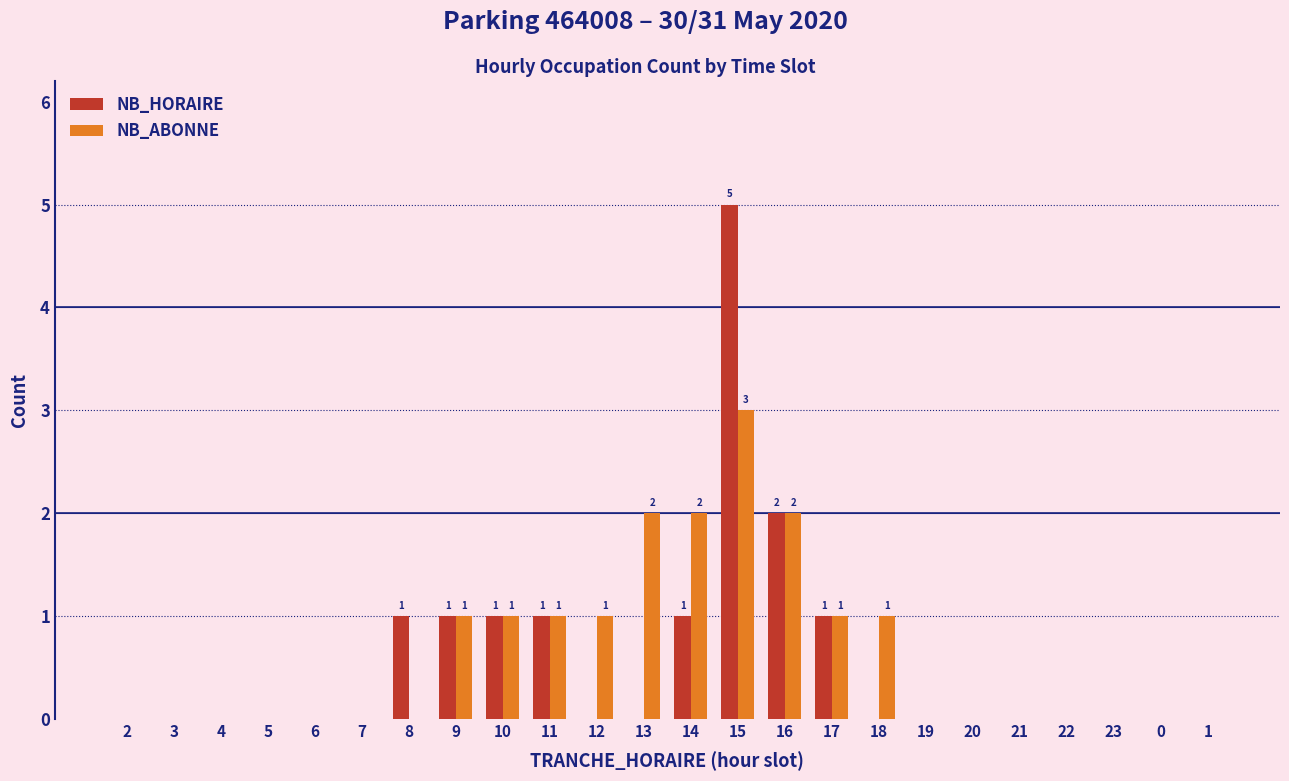

Is the value of NB_HORAIRE at 12 greater than the value of NB_ABONNE at 10?

No